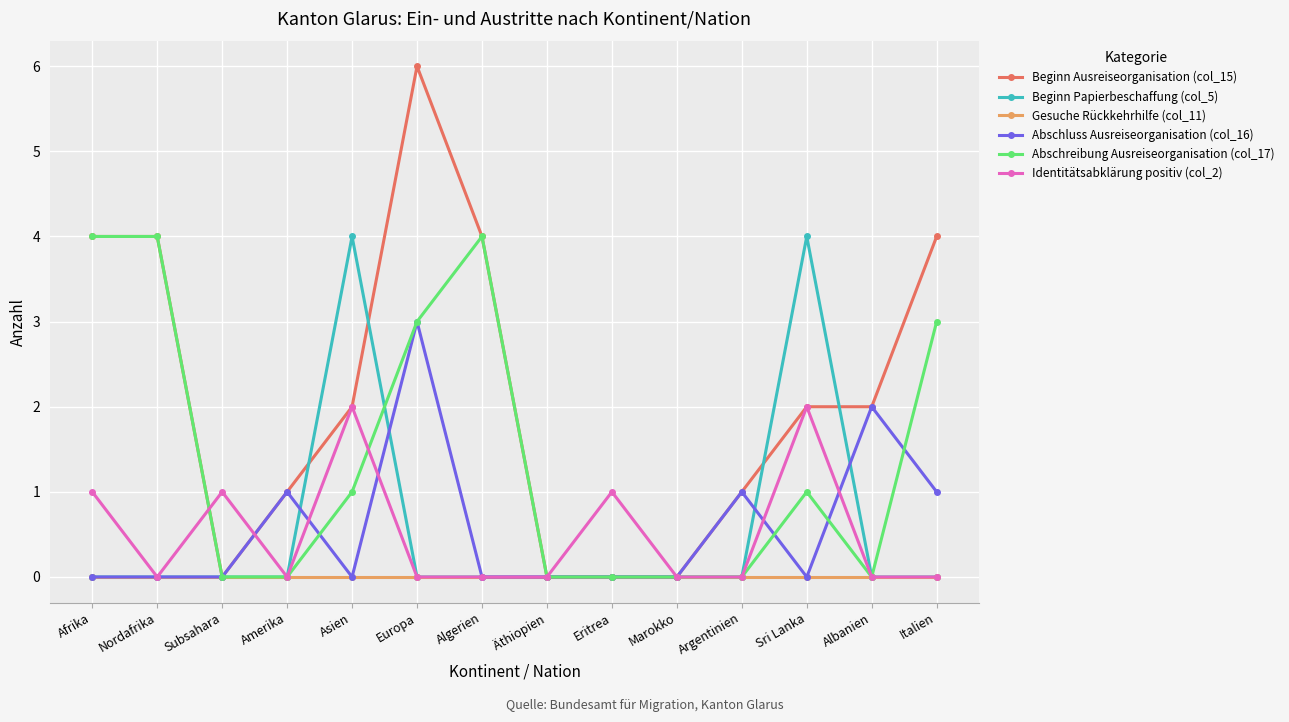

Reading right to left, list all the values displayed in this chart.

Beginn Ausreiseorganisation (col_15): Italien=4	Albanien=2	Sri Lanka=2	Argentinien=1	Marokko=0	Eritrea=0	Äthiopien=0	Algerien=4	Europa=6	Asien=2	Amerika=1	Subsahara=0	Nordafrika=4	Afrika=4
Beginn Papierbeschaffung (col_5): Italien=0	Albanien=0	Sri Lanka=4	Argentinien=0	Marokko=0	Eritrea=0	Äthiopien=0	Algerien=0	Europa=0	Asien=4	Amerika=0	Subsahara=0	Nordafrika=0	Afrika=0
Gesuche Rückkehrhilfe (col_11): Italien=0	Albanien=0	Sri Lanka=0	Argentinien=0	Marokko=0	Eritrea=0	Äthiopien=0	Algerien=0	Europa=0	Asien=0	Amerika=0	Subsahara=0	Nordafrika=0	Afrika=0
Abschluss Ausreiseorganisation (col_16): Italien=1	Albanien=2	Sri Lanka=0	Argentinien=1	Marokko=0	Eritrea=0	Äthiopien=0	Algerien=0	Europa=3	Asien=0	Amerika=1	Subsahara=0	Nordafrika=0	Afrika=0
Abschreibung Ausreiseorganisation (col_17): Italien=3	Albanien=0	Sri Lanka=1	Argentinien=0	Marokko=0	Eritrea=0	Äthiopien=0	Algerien=4	Europa=3	Asien=1	Amerika=0	Subsahara=0	Nordafrika=4	Afrika=4
Identitätsabklärung positiv (col_2): Italien=0	Albanien=0	Sri Lanka=2	Argentinien=0	Marokko=0	Eritrea=1	Äthiopien=0	Algerien=0	Europa=0	Asien=2	Amerika=0	Subsahara=1	Nordafrika=0	Afrika=1